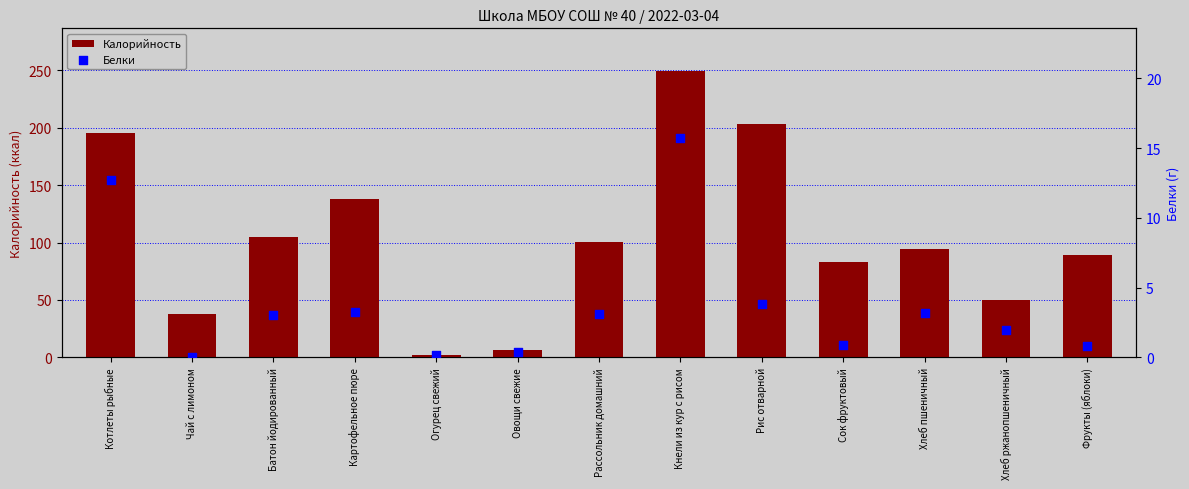

Is the value of Белки at Огурец свежий greater than the value of Калорийность at Кнели из кур с рисом?

No